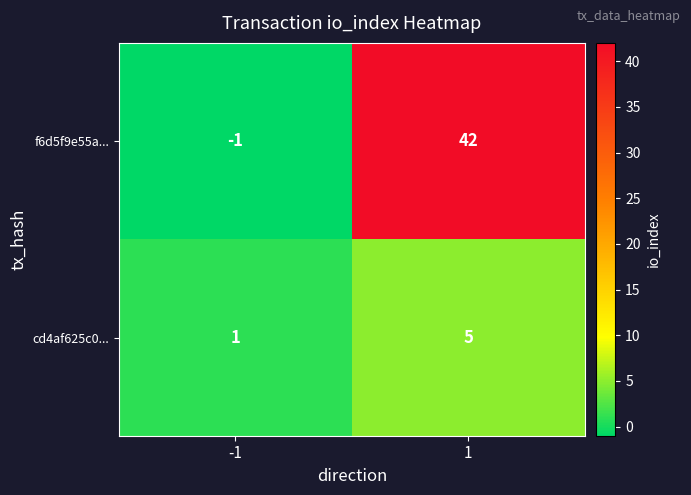

Is it true that cd4af625c0... equals 5 at 1?

True